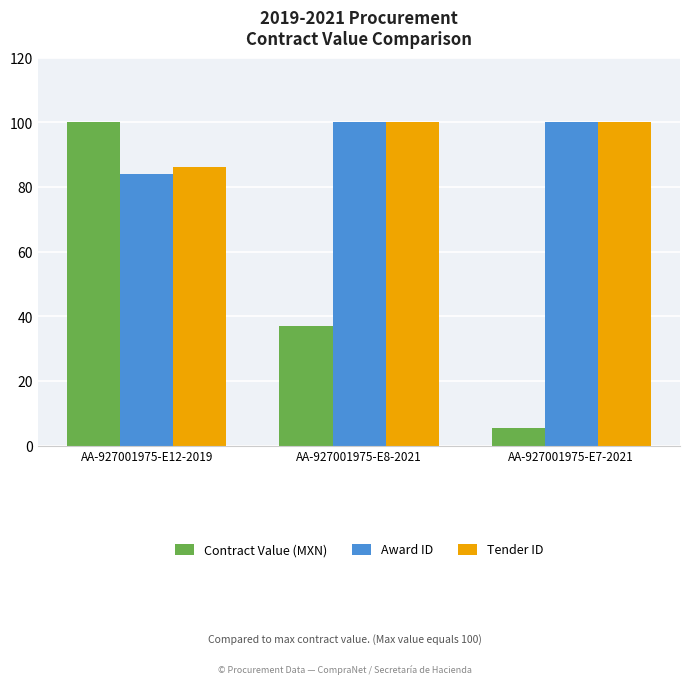

Between AA-927001975-E12-2019 and AA-927001975-E7-2021, which series saw the biggest shift?

Contract Value (MXN)